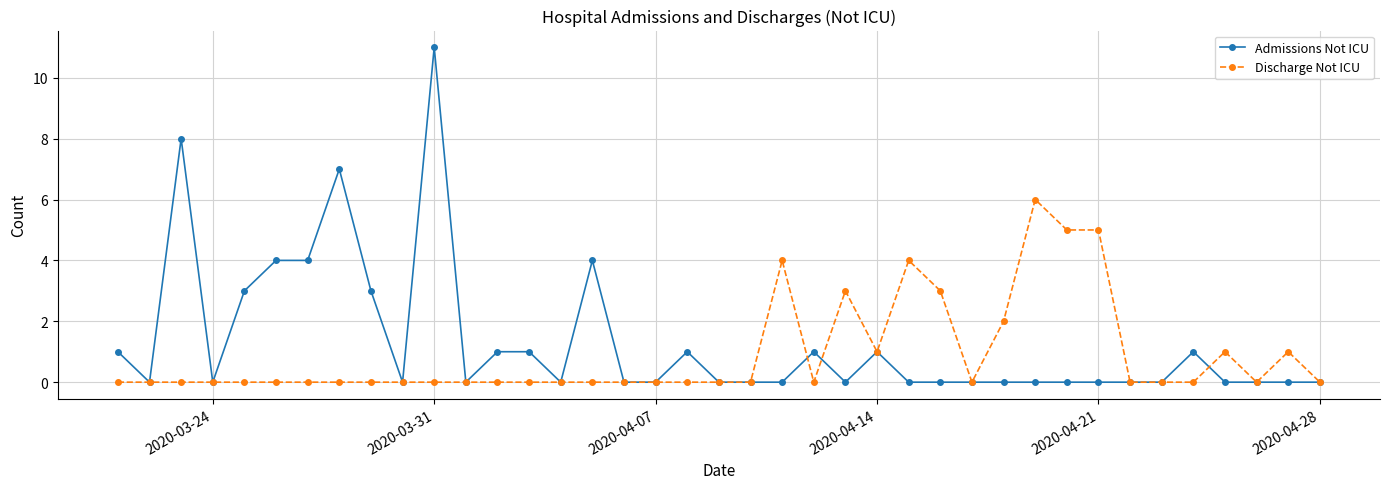

Which series has the largest range (max minus min)?

Admissions Not ICU